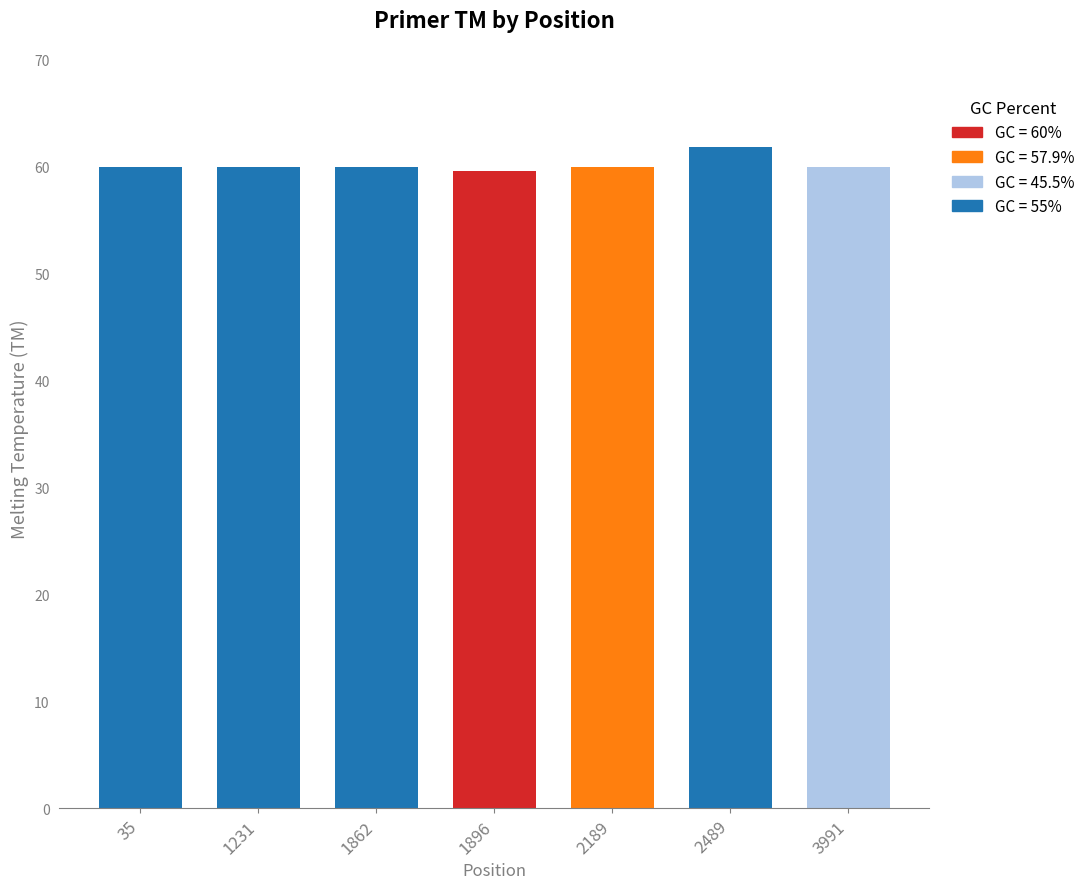

True or false: the data shows 59.5 at 1896.

True